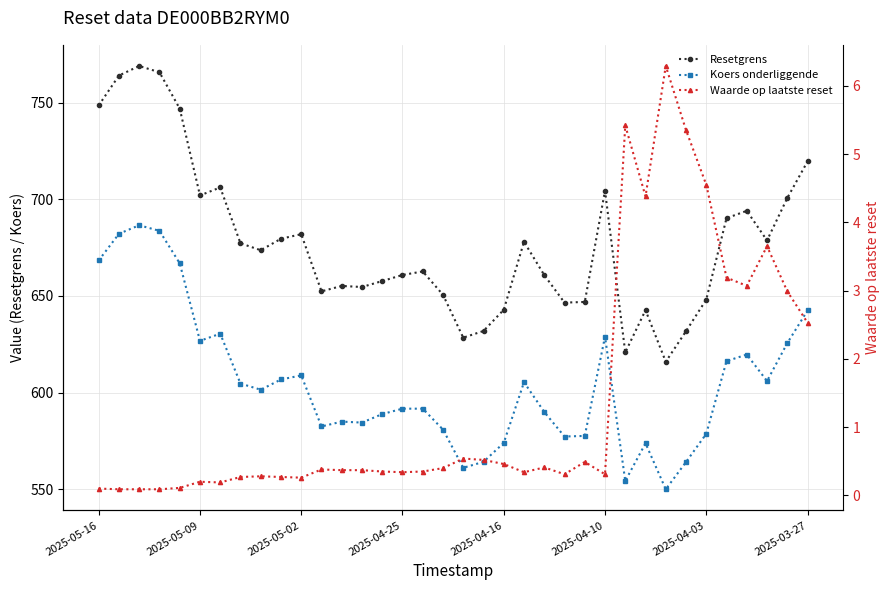

What are all the series names shown in the legend?

Resetgrens, Koers onderliggende, Waarde op laatste reset